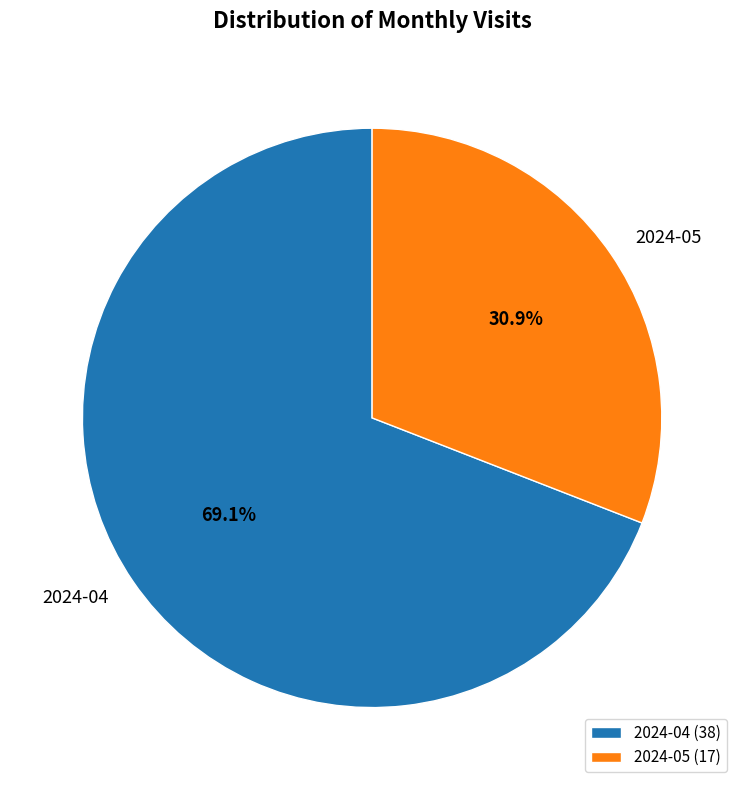

Which slice represents more than half of the pie?

2024-04